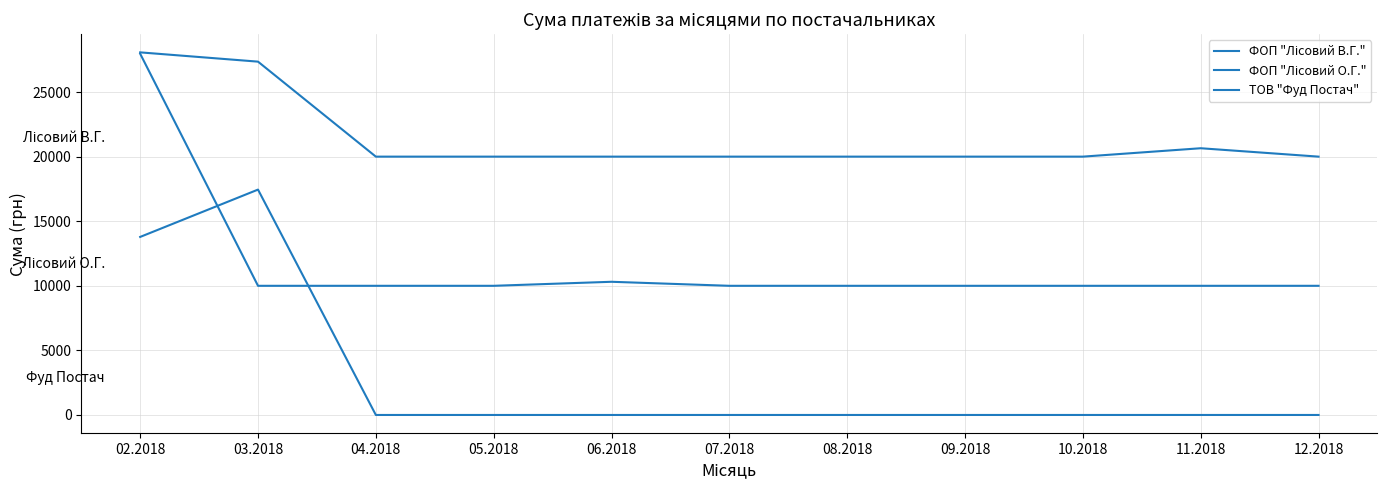

At which category is the sum across all series the highest?

02.2018